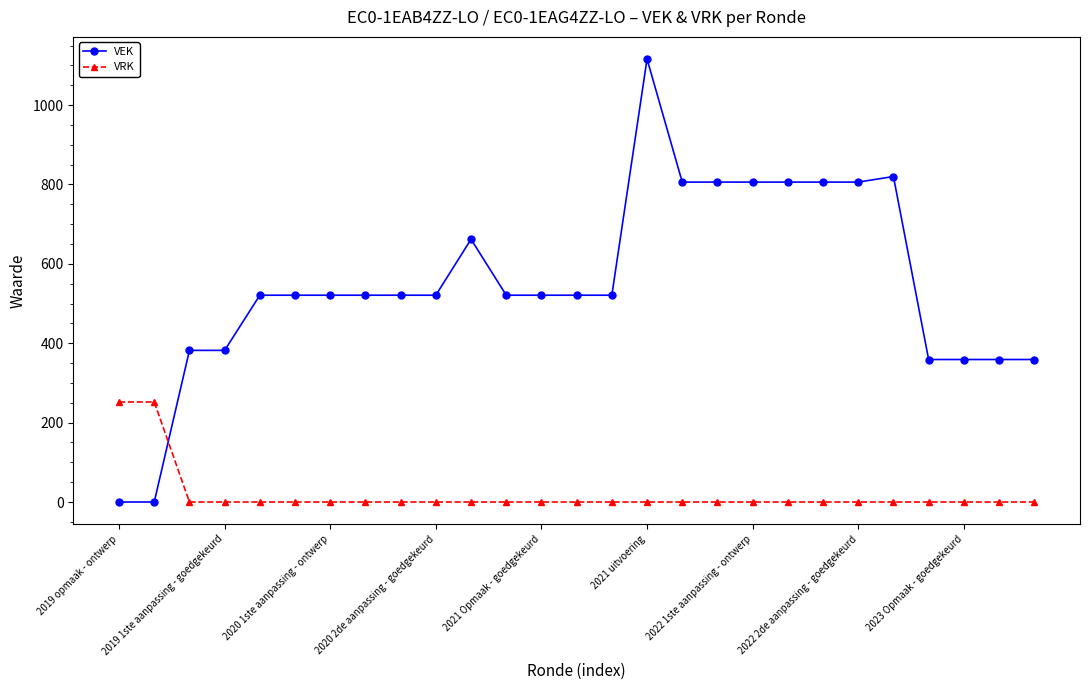

What is the greatest value displayed?

1116